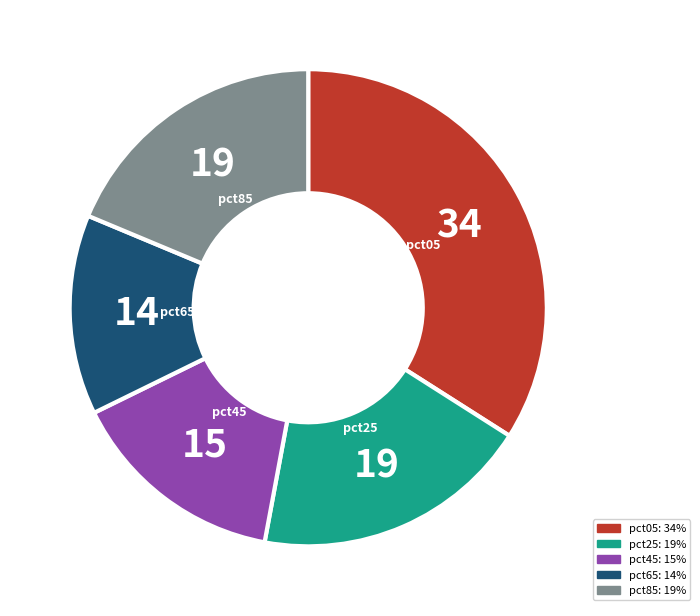

Is the sum of pct25 and pct85 greater than half?

No